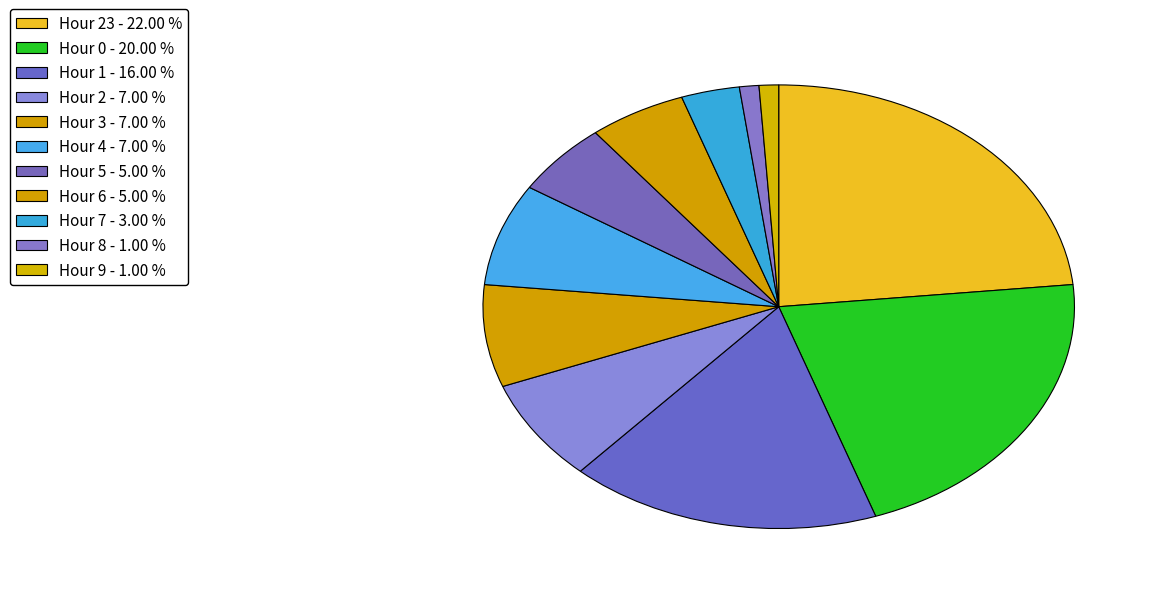

What is the smallest slice in the pie chart?

Hour 8